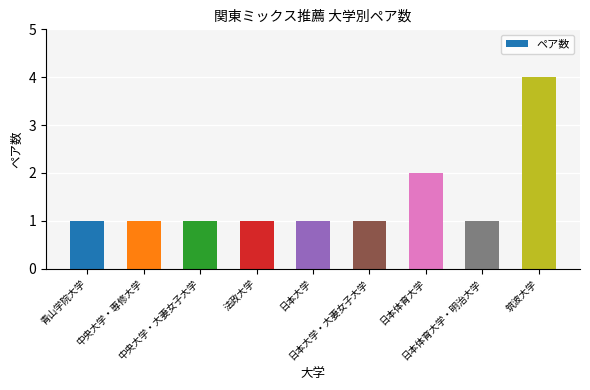

What is the difference between the maximum and minimum values?

3